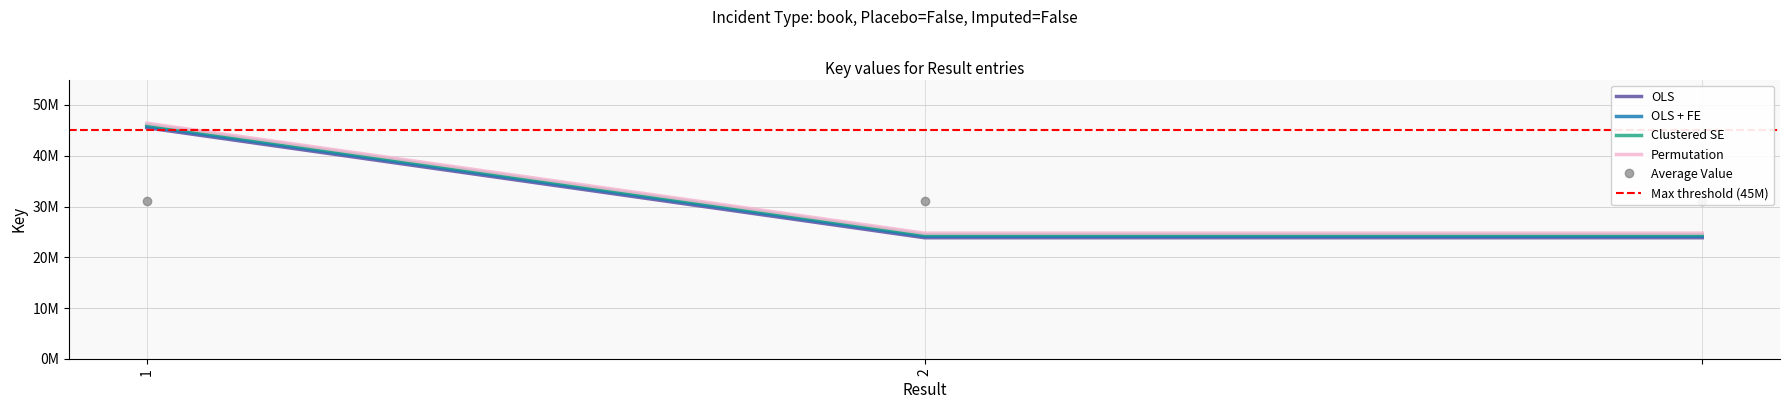

Reading right to left, transcribe all the data shown in this chart.

=23867892	2=23867892	1=45512889